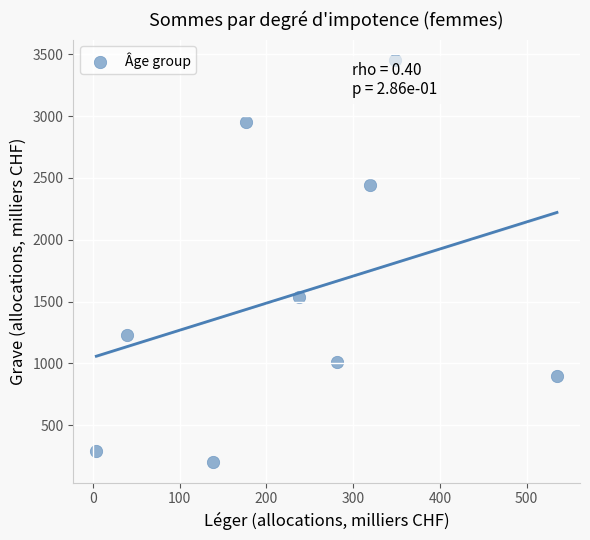

What Y value in the scatter plot is closest to 1827?

1538